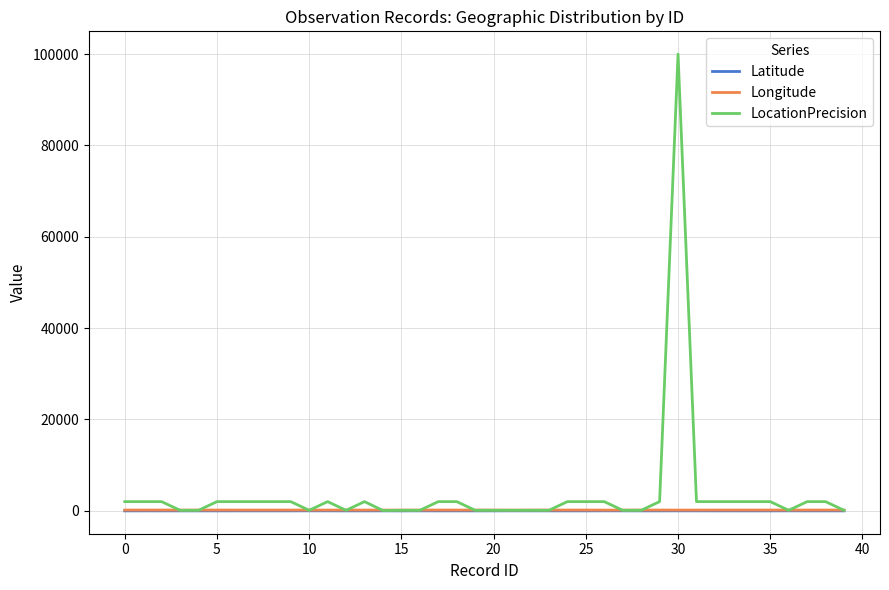

Count the number of categories in the chart.

40